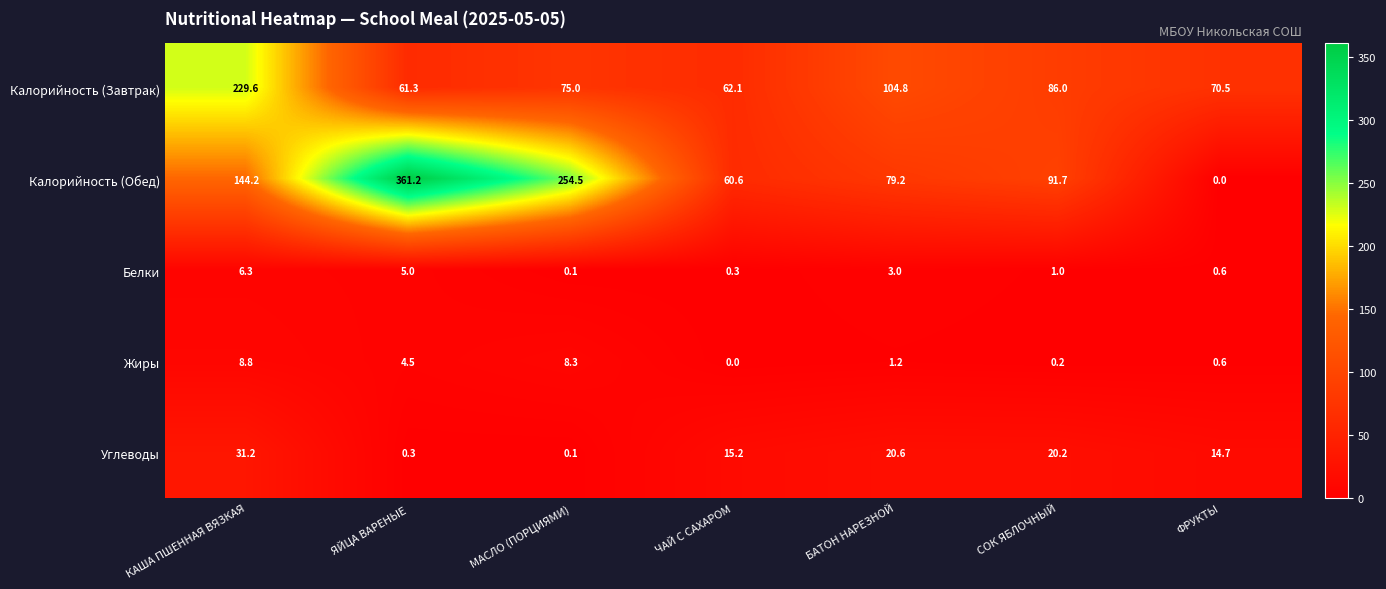

How many data points does each series have?

7